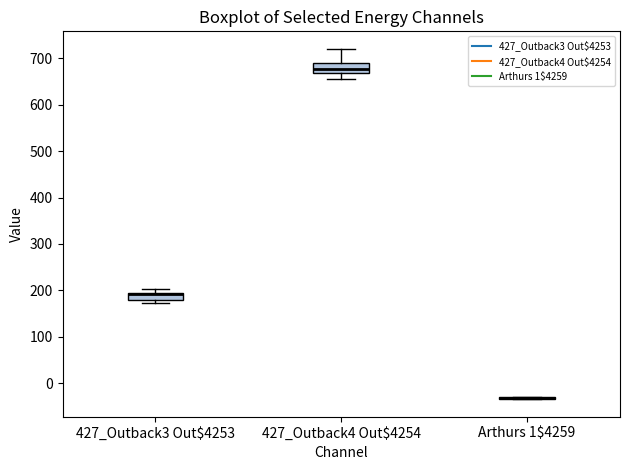

Reading left to right, read every box against the y-axis: the position of its median line, the range the box covers, and the ends of its whiskers. The values are not printed on the chart, so give them approximately, as read against the axis.

427_Outback3 Out$4253: median 190 (drawn on the box's upper edge), box 180 to 200, whiskers 170 to 200 (just above the box's upper edge)
427_Outback4 Out$4254: median 680, box 670 to 690, whiskers 650 to 720
Arthurs 1$4259: box collapsed to a line at -30, whiskers -30 to -30